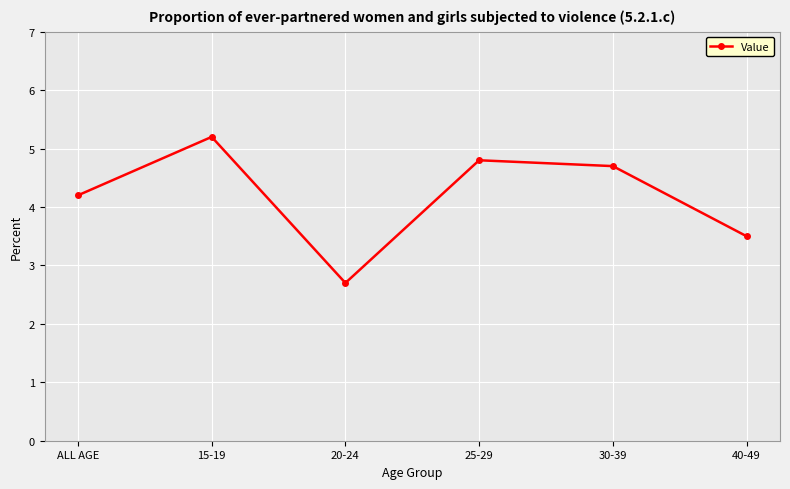

What is the difference between the values at 20-24 and 30-39?

2.0